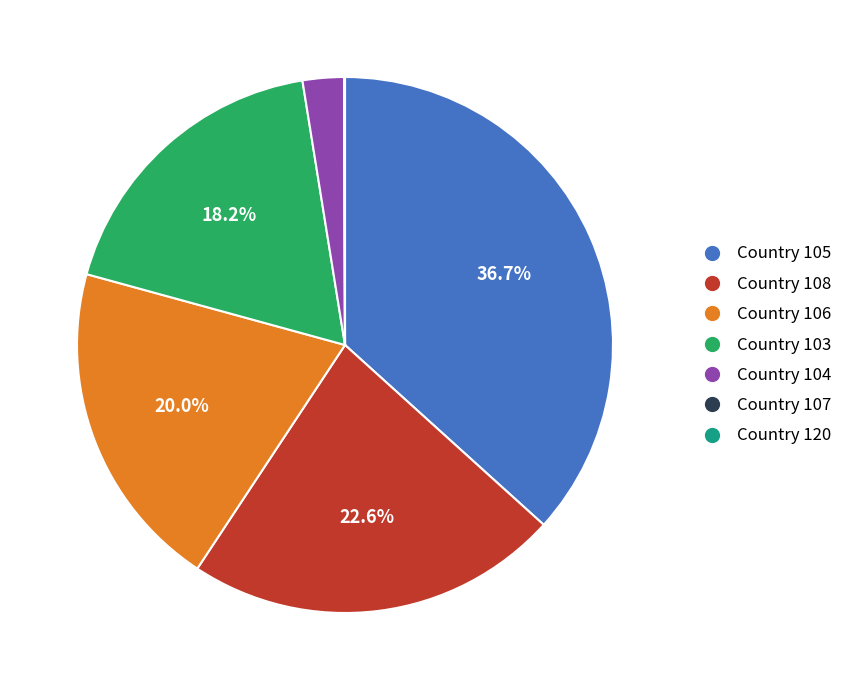

What is the largest slice in the pie chart?

Country 105